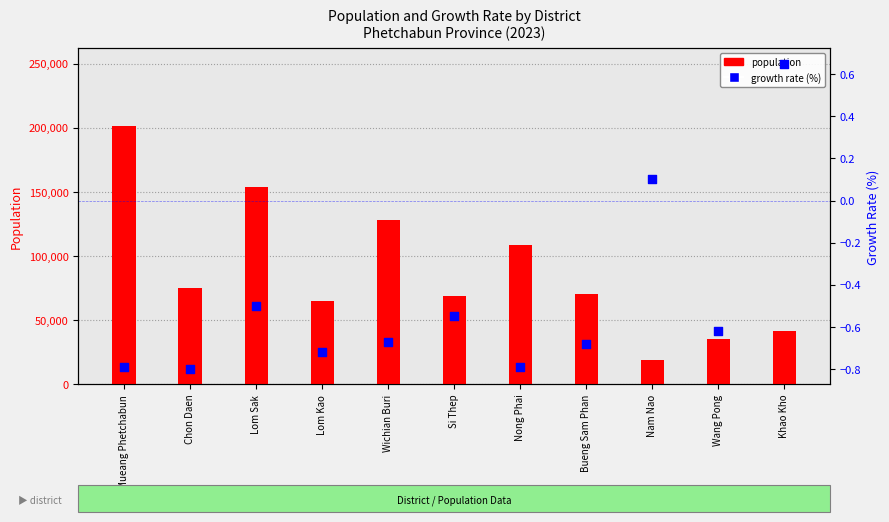

Which series contains the lowest Y value?

growth rate (%)